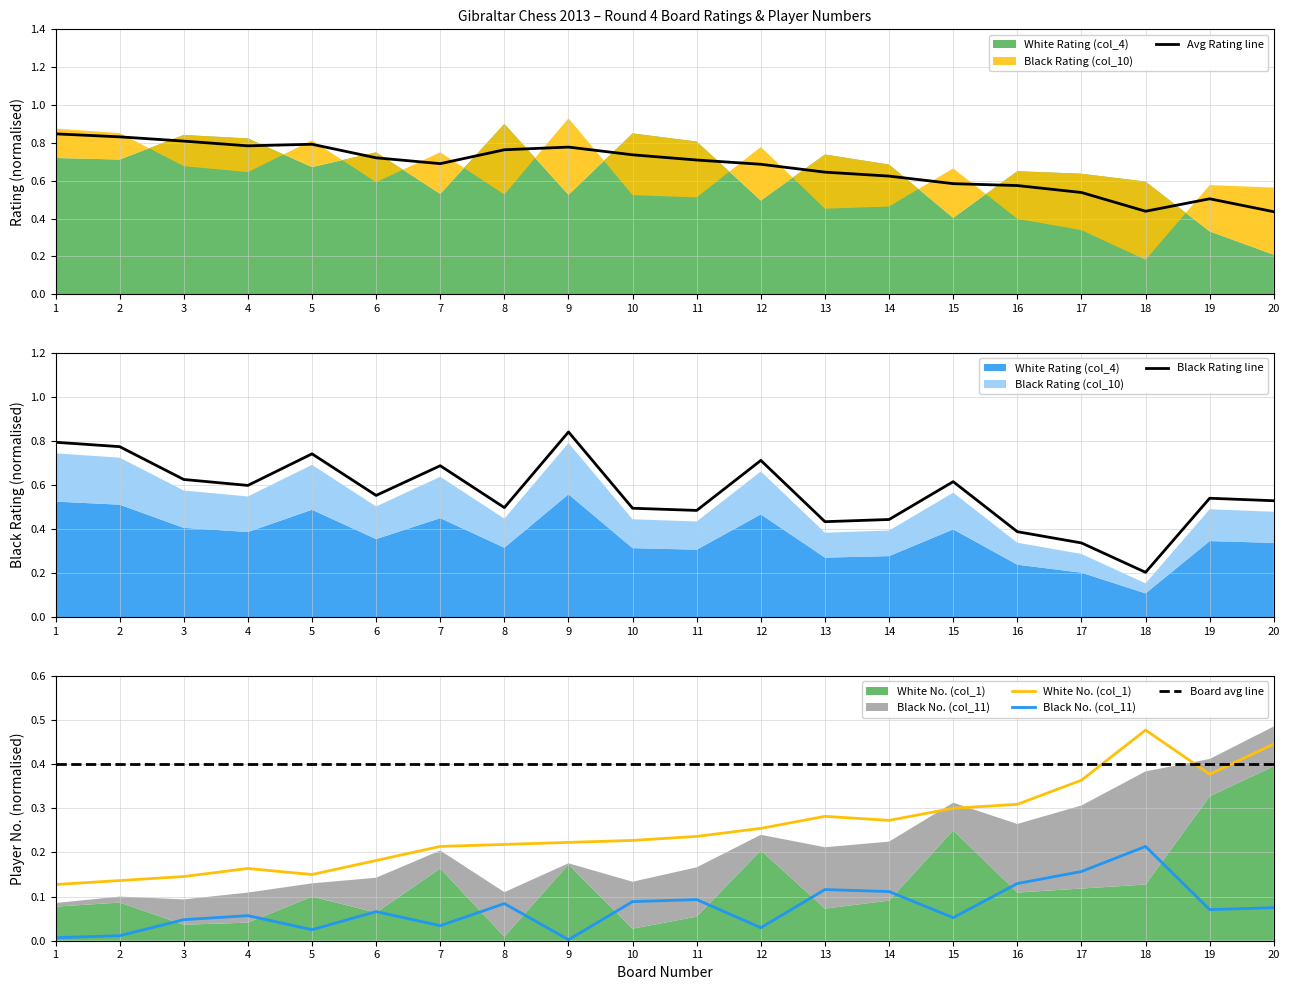

True or false: Avg Rating line has a value of 0.8 at 9.

True